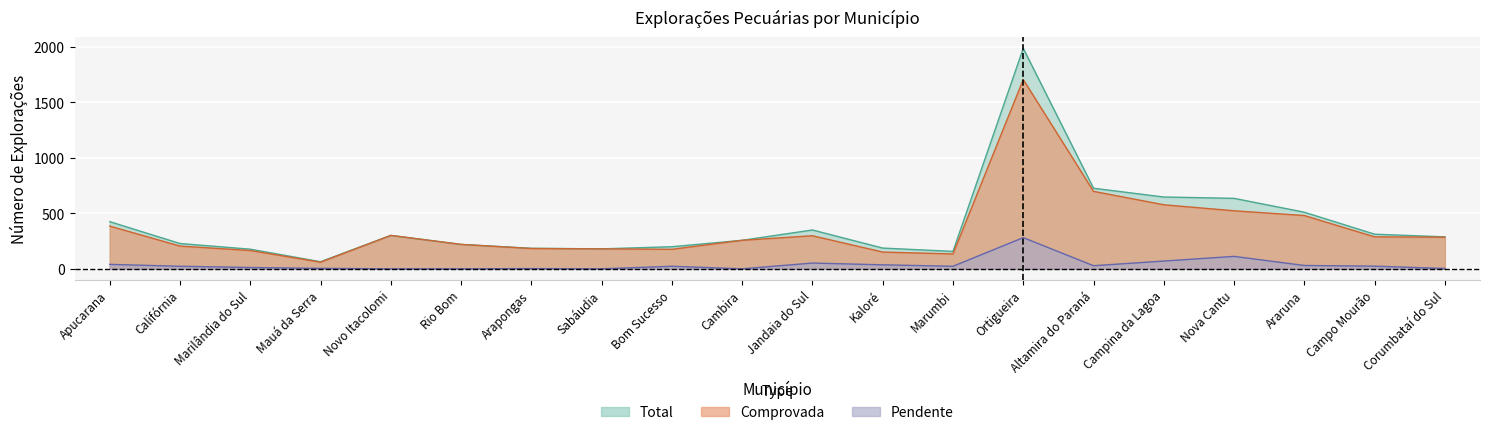

What is the total value across all series at Mauá da Serra?

128